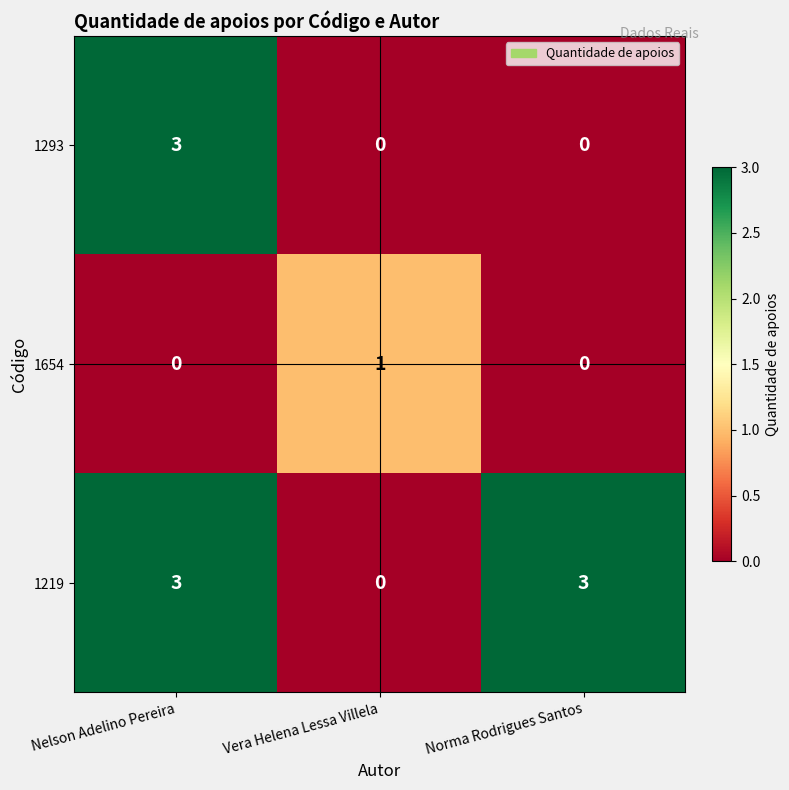

At which label does 1654 reach its peak?

Vera Helena Lessa Villela